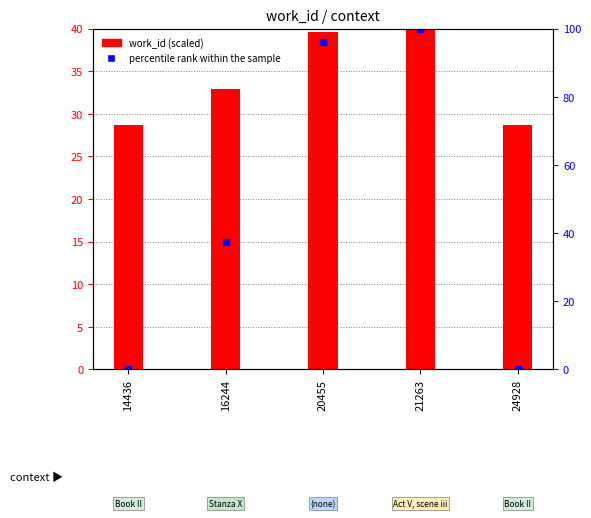

True or false: percentile rank within the sample has a value of -15.9 at 24928.

False